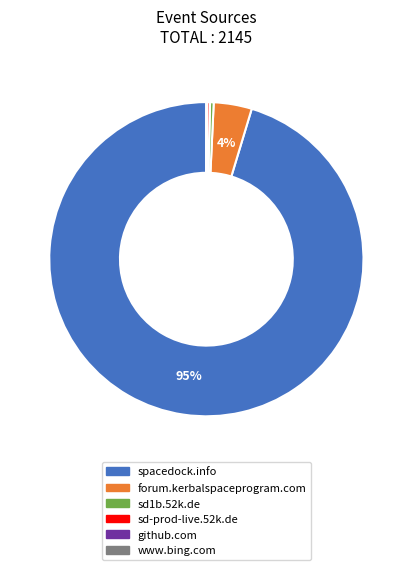

Which slice is the largest?

spacedock.info